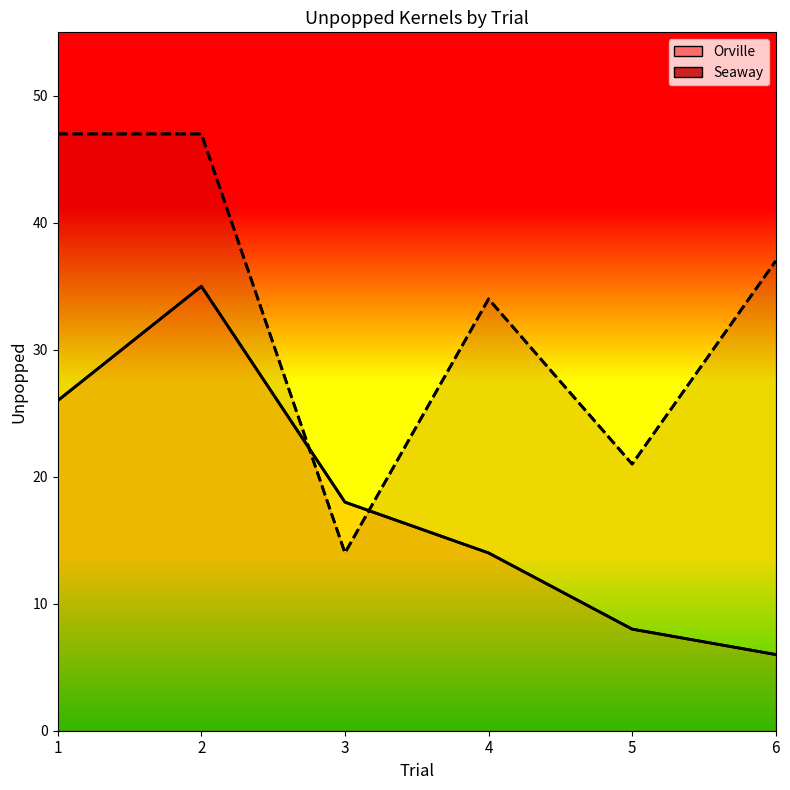

Reading left to right, extract all data points from this chart.

Orville: 26	35	18	14	8	6
Seaway: 47	47	14	34	21	37